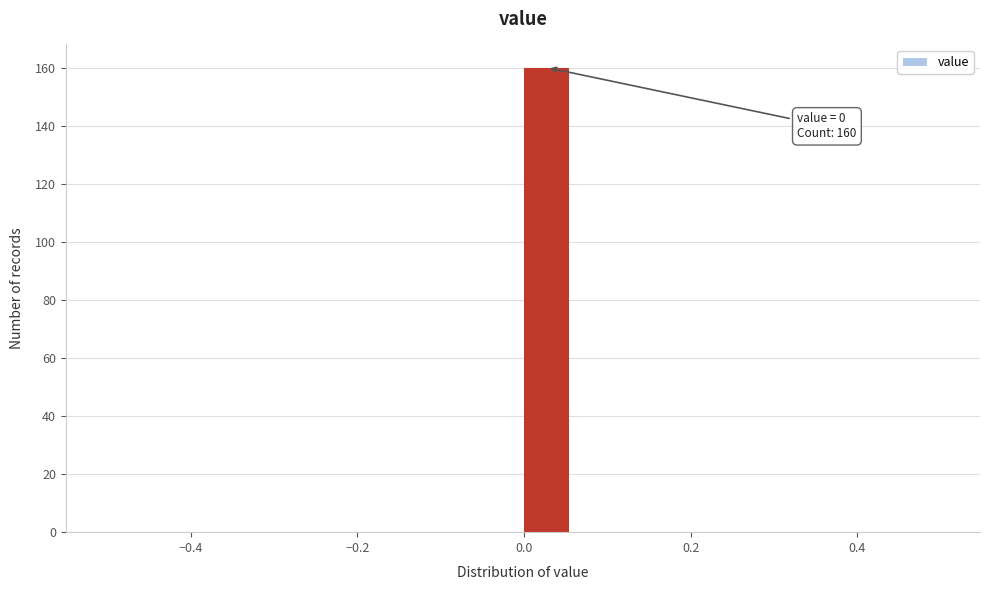

Around what value on the x-axis is the tallest bar? Give the approximate position of its centre, as read against the axis.

0.02